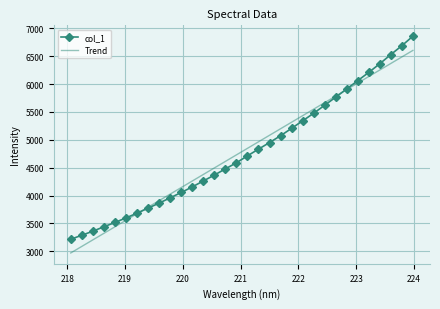

Rank the series by their maximum value, from highest to lowest.

col_1, Trend